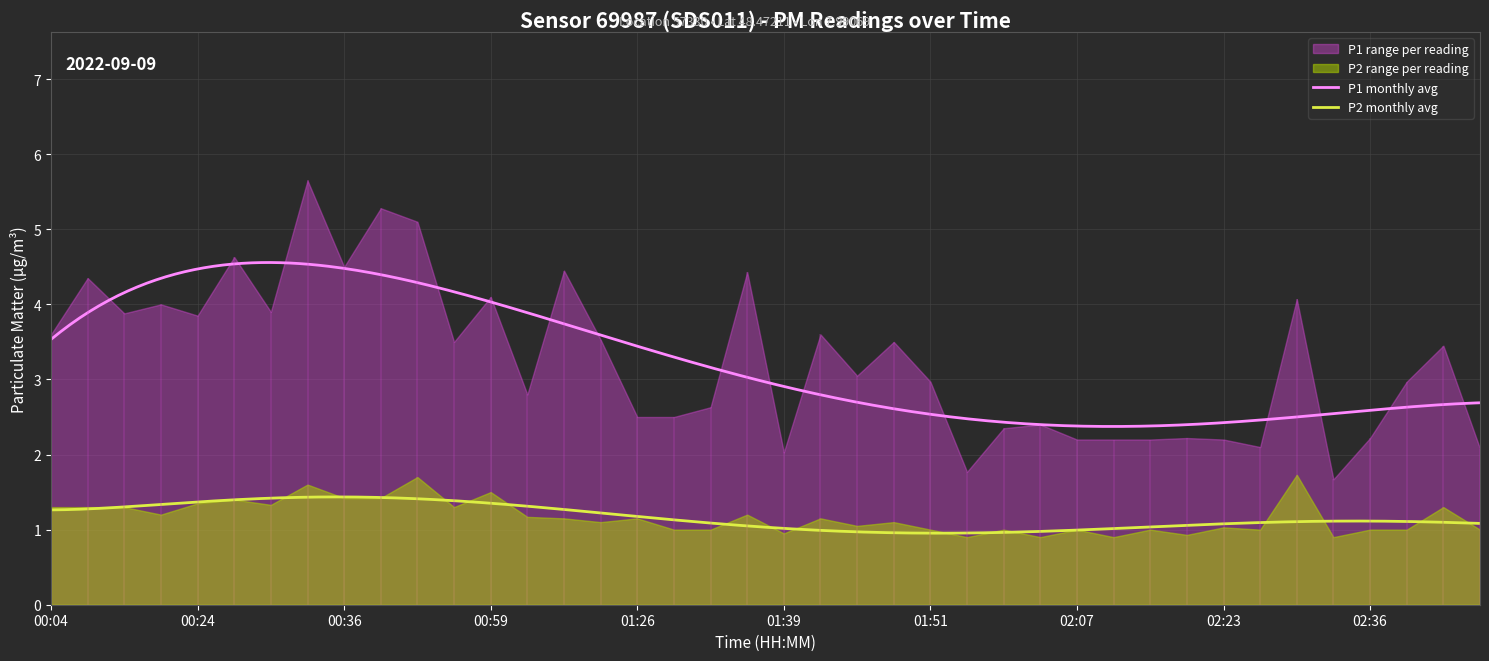

At which category does P1 reach its first local valley?

00:11